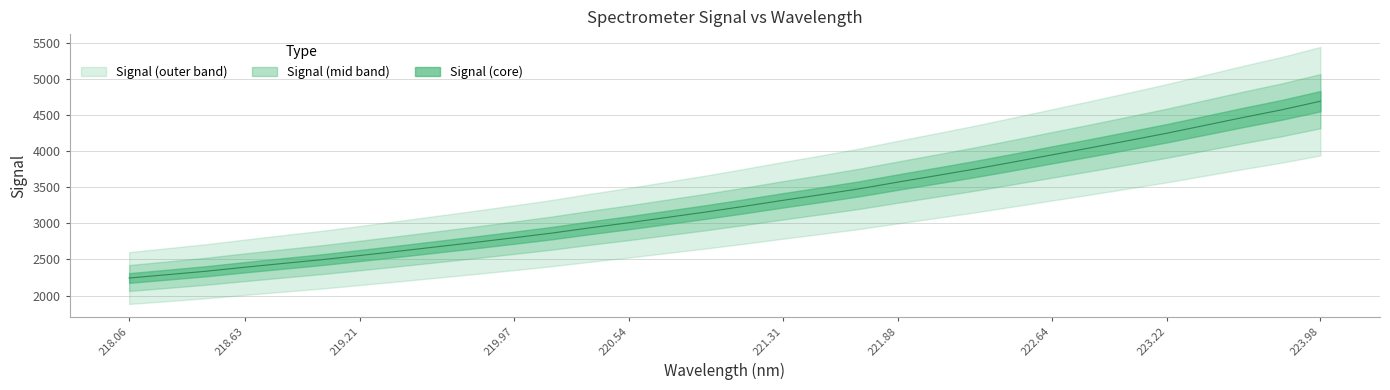

Which label corresponds to the largest value in the chart?

223.98